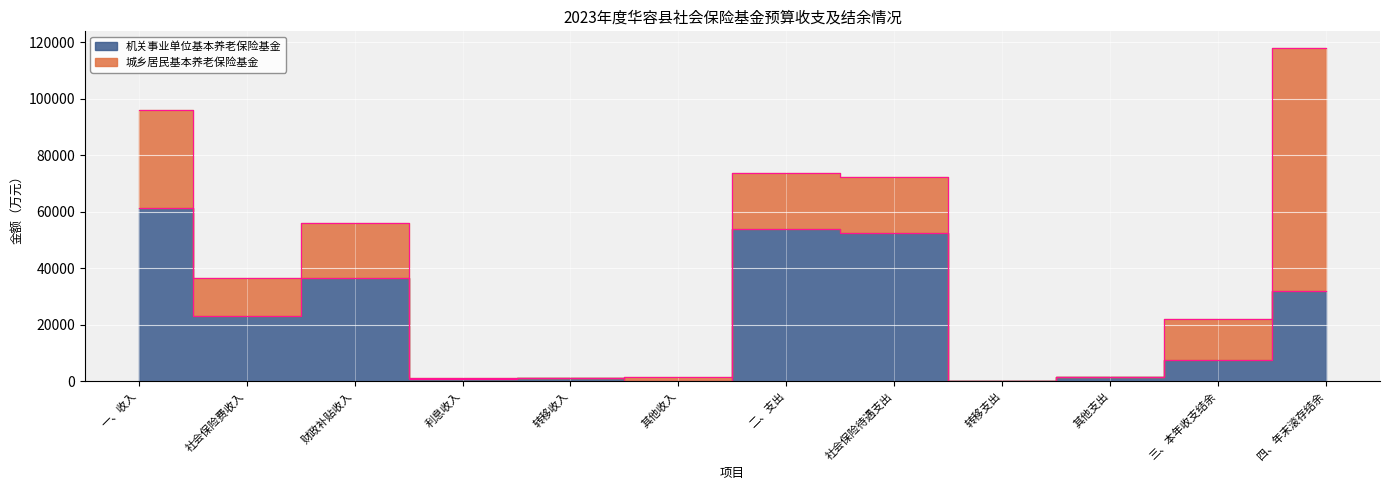

What is the change in value from 财政补贴收入 to 其他收入?

-36356